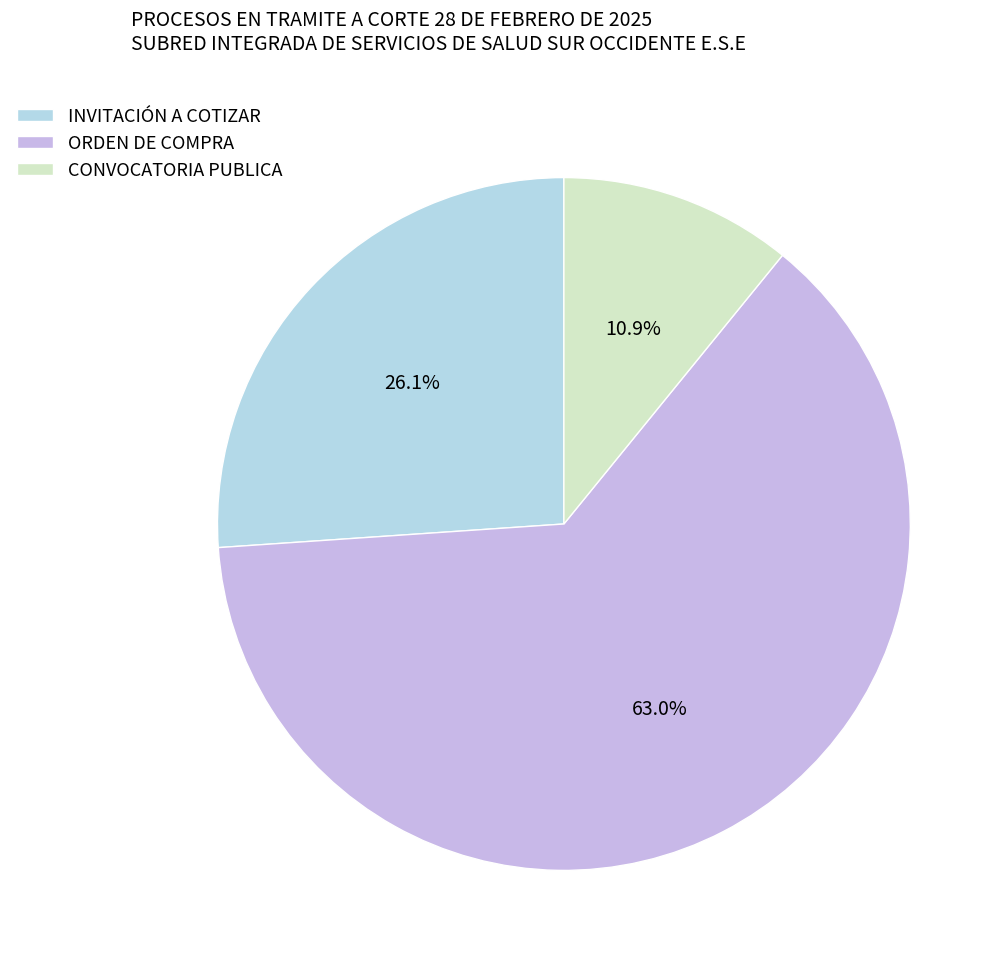

Which slice represents more than half of the pie?

ORDEN DE COMPRA